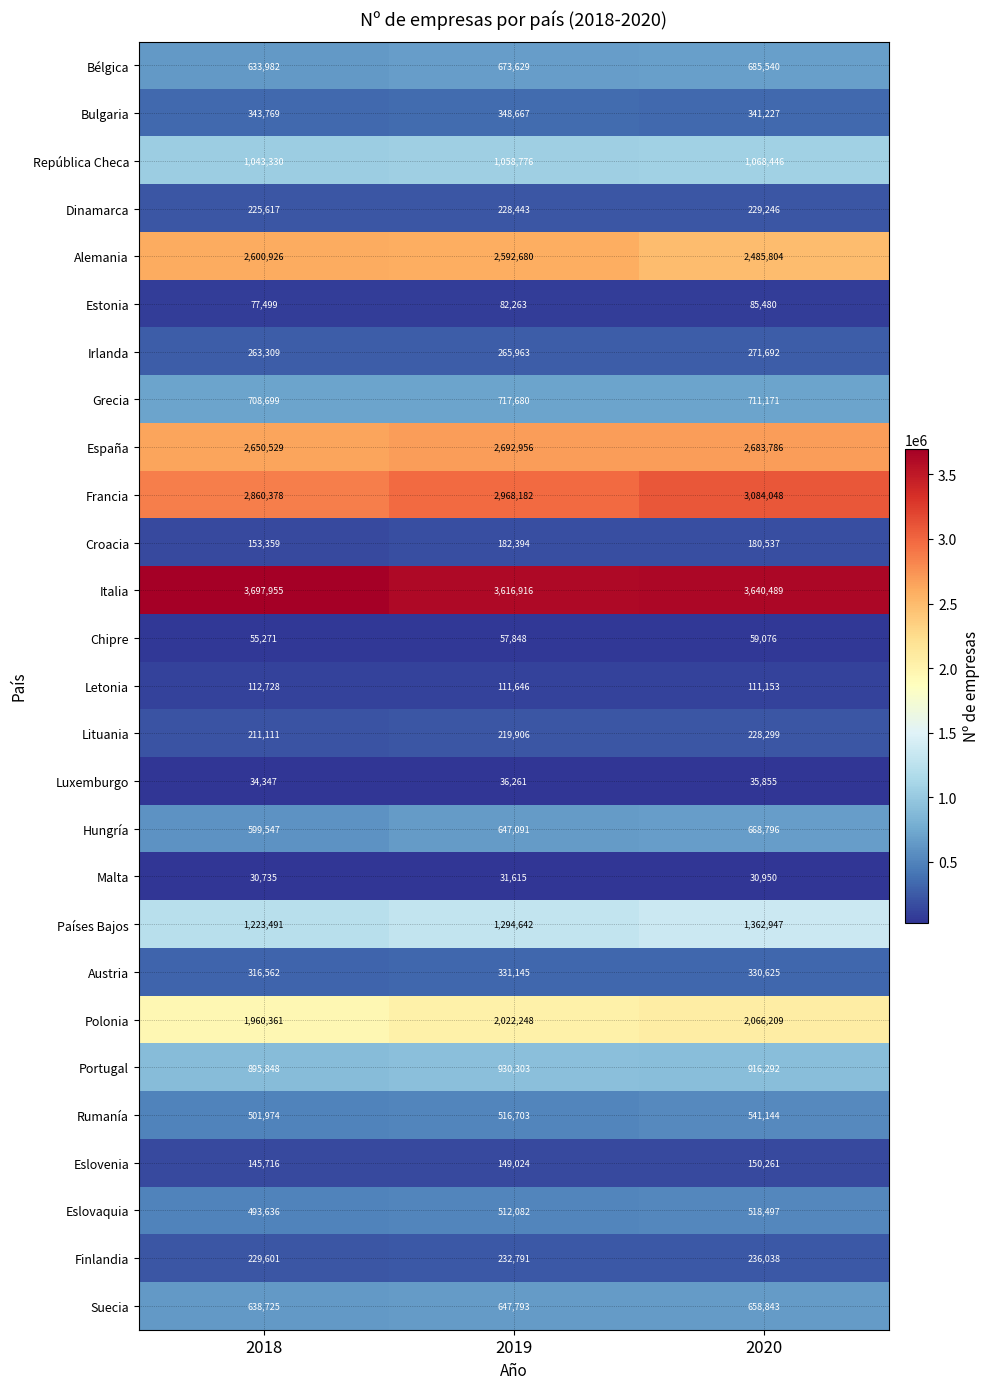

Which series has the largest total across all categories?

Italia